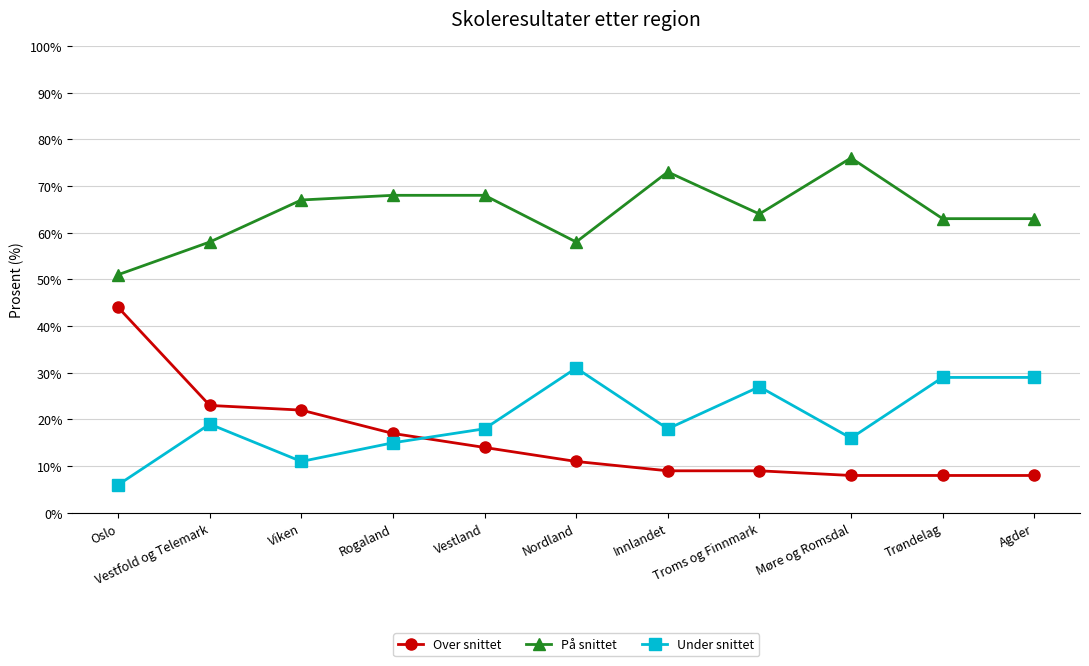

True or false: Under snittet has more than 0 points higher than both neighbors.

True